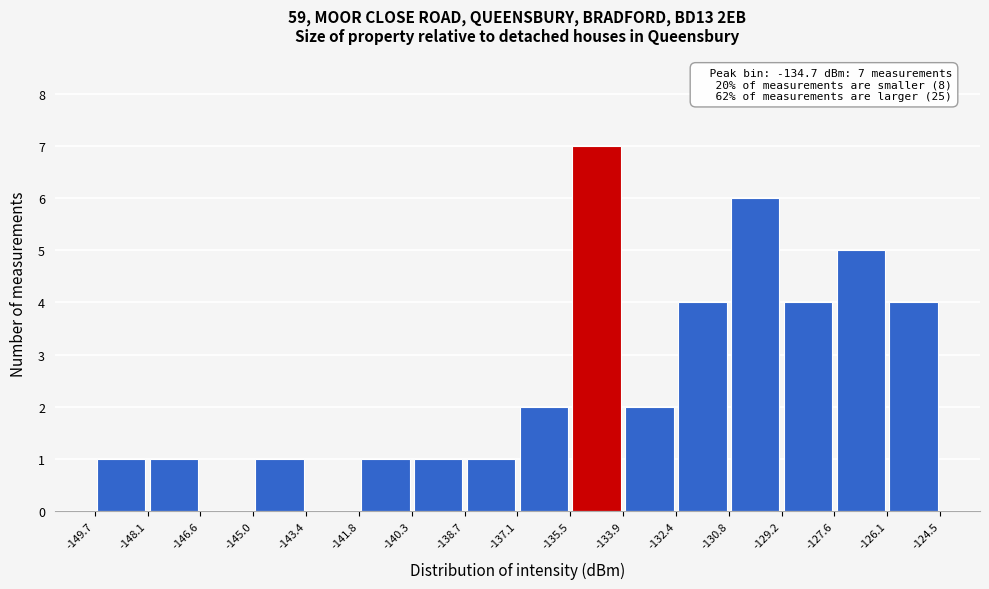

Which range on the x-axis has the tallest bar?

-135.5 to -133.9